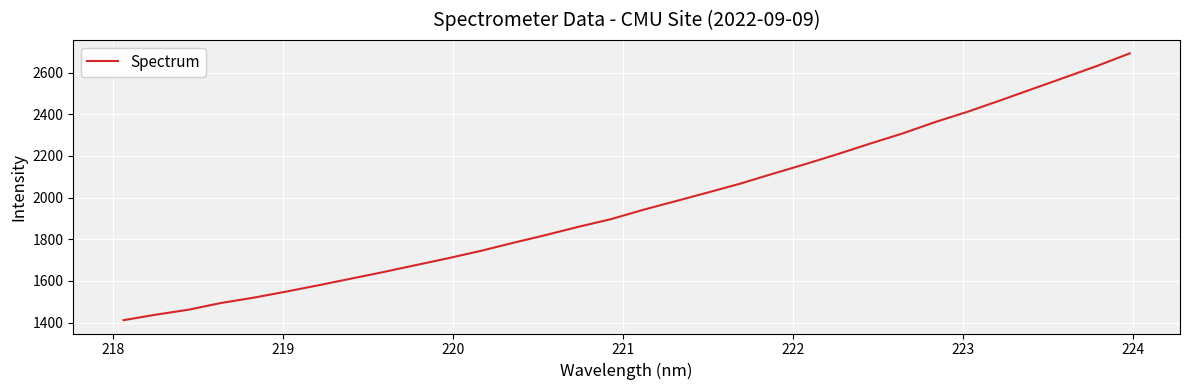

How many categories are shown in the chart?

32